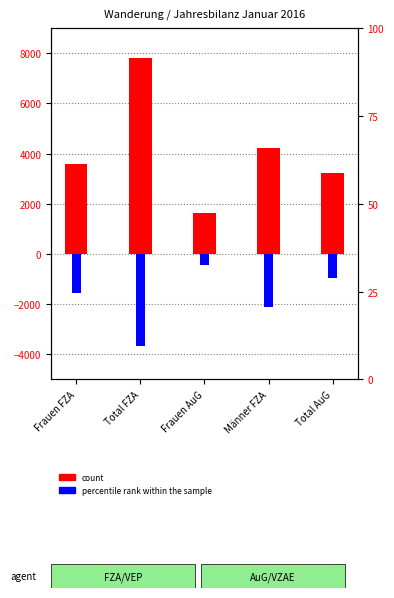

Between Männer FZA and Total AuG, which is larger?

Männer FZA